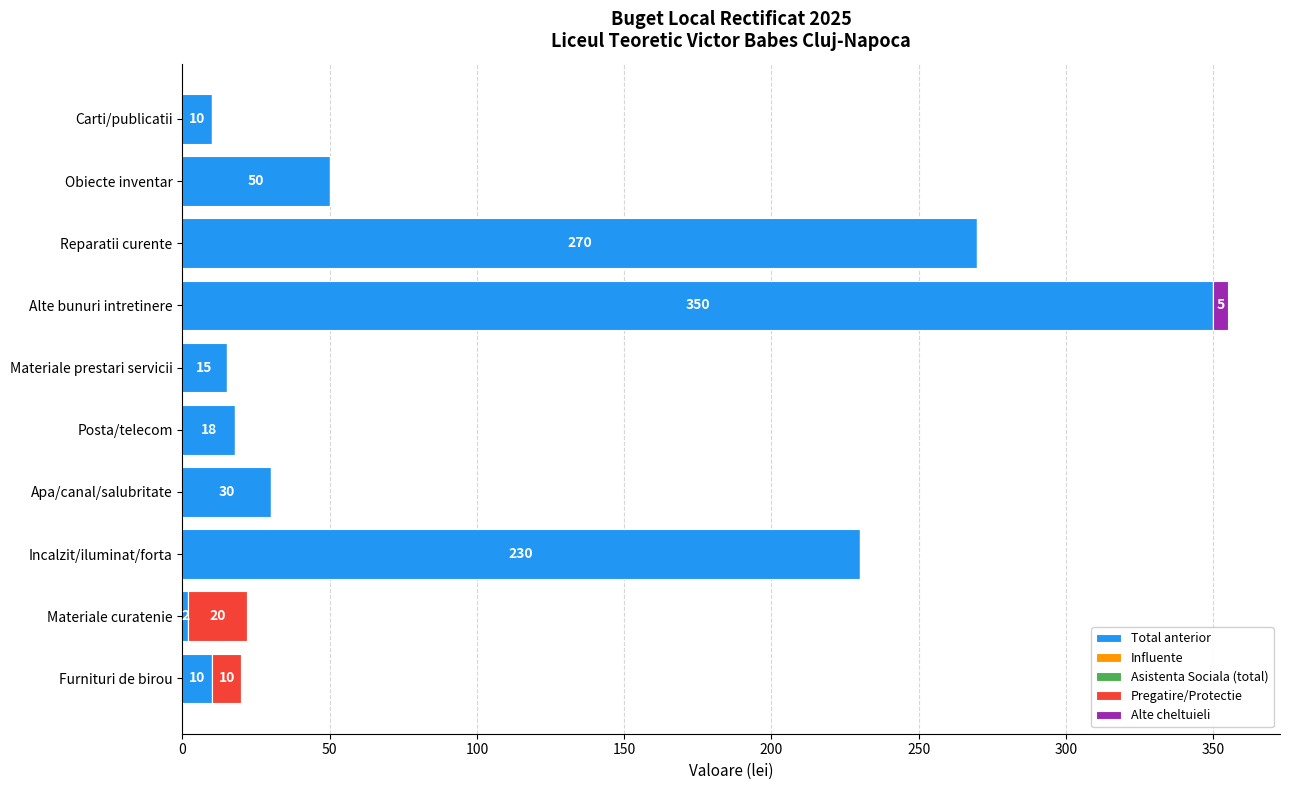

The value of Total anterior at Alte bunuri intretinere is 596. True or false?

False